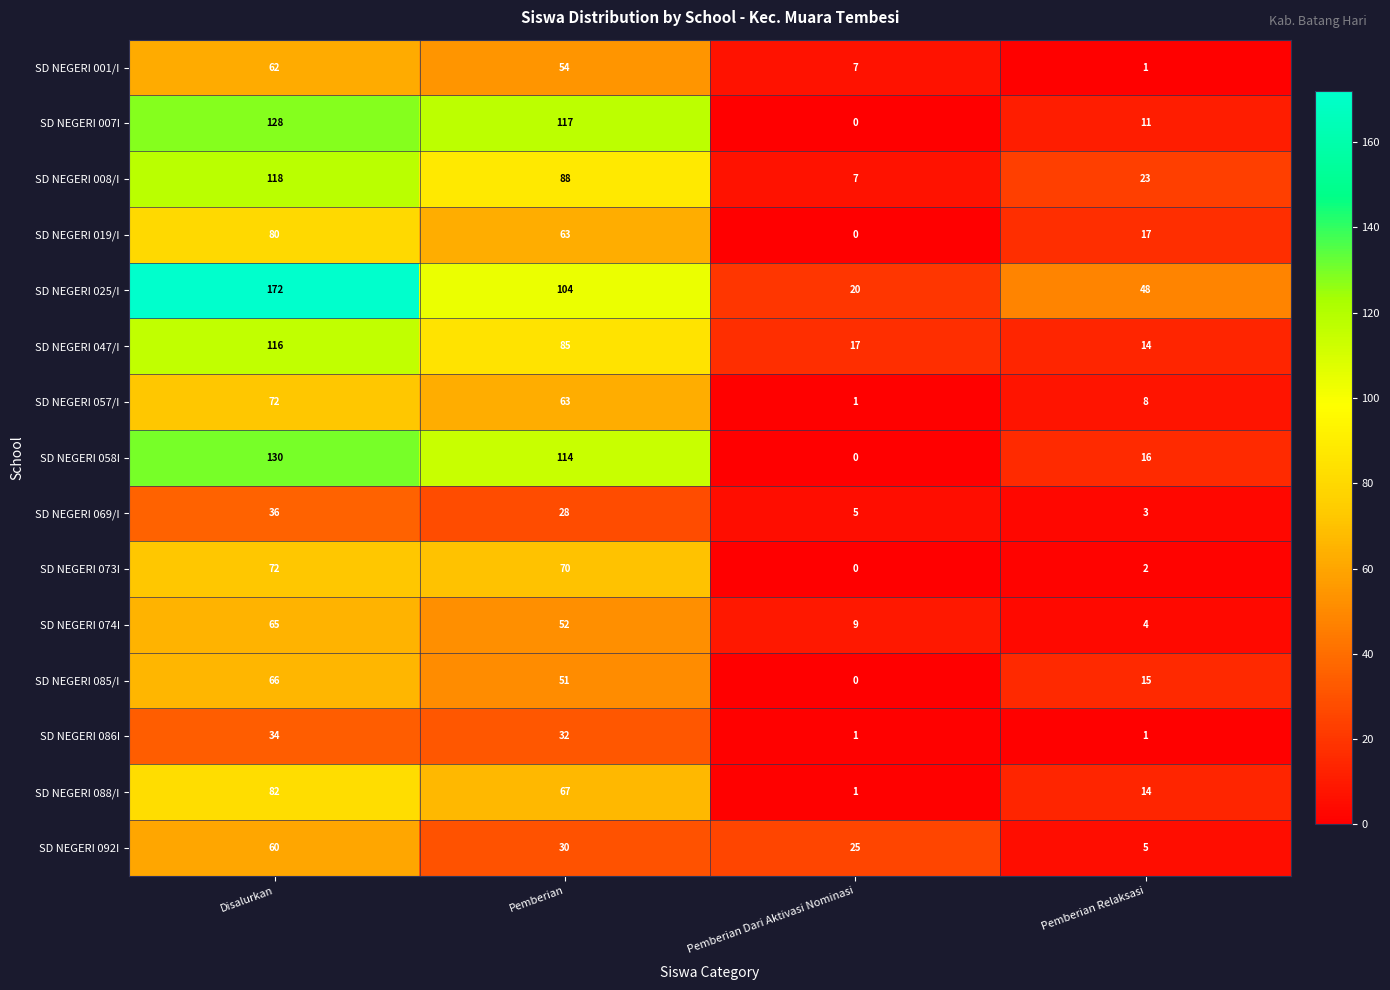

How many series are shown in this chart?

15